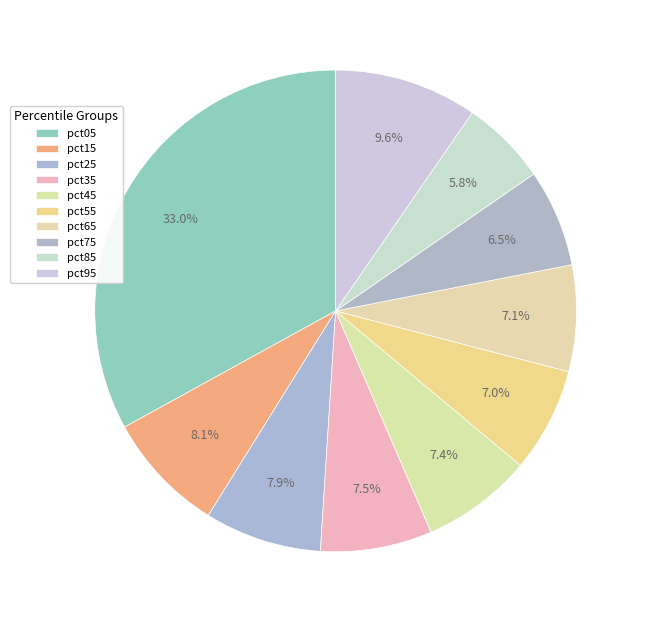

How many slices are in this pie chart?

10